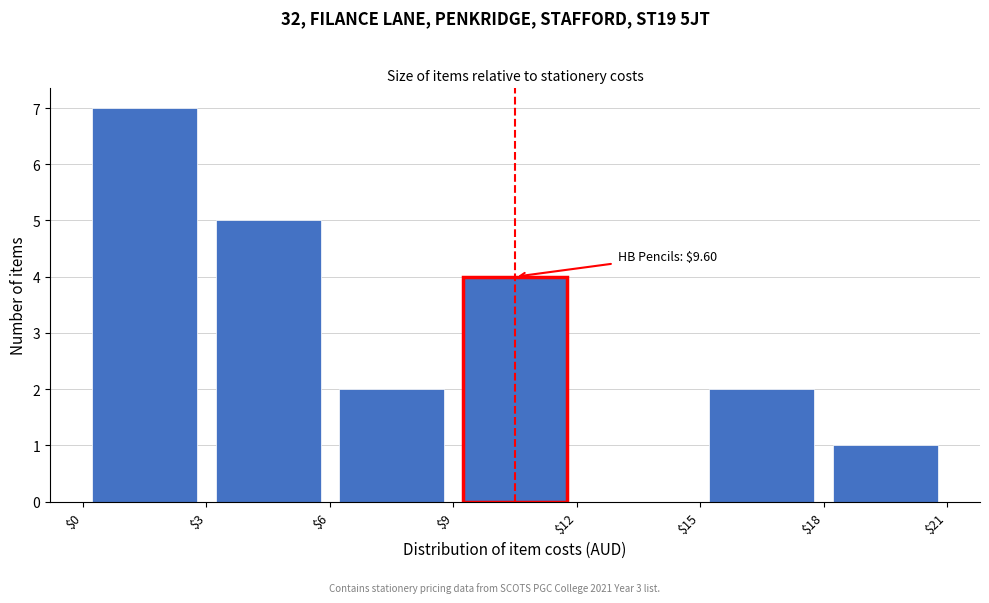

Over which range of the x-axis is the bar tallest?

$0 to $3